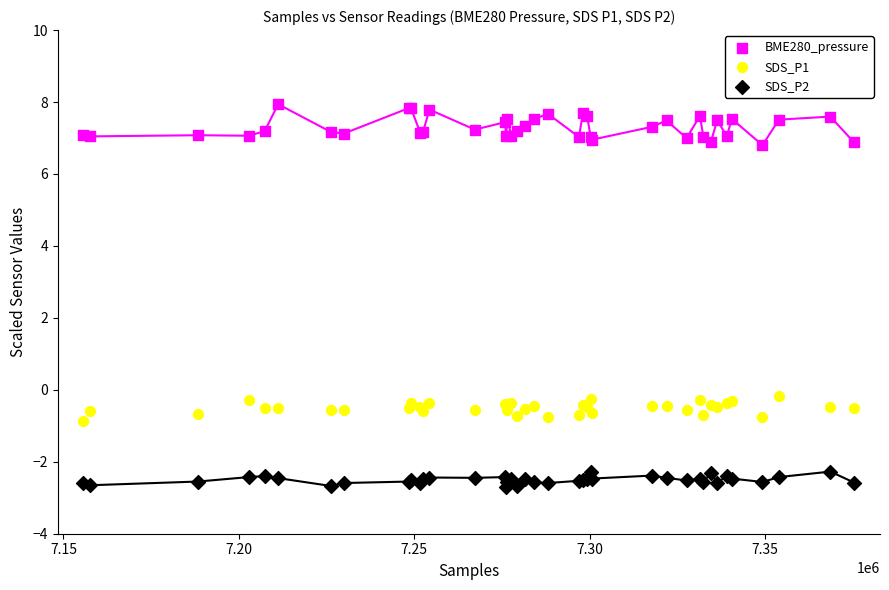

Which series reaches the minimum Y coordinate?

SDS_P2